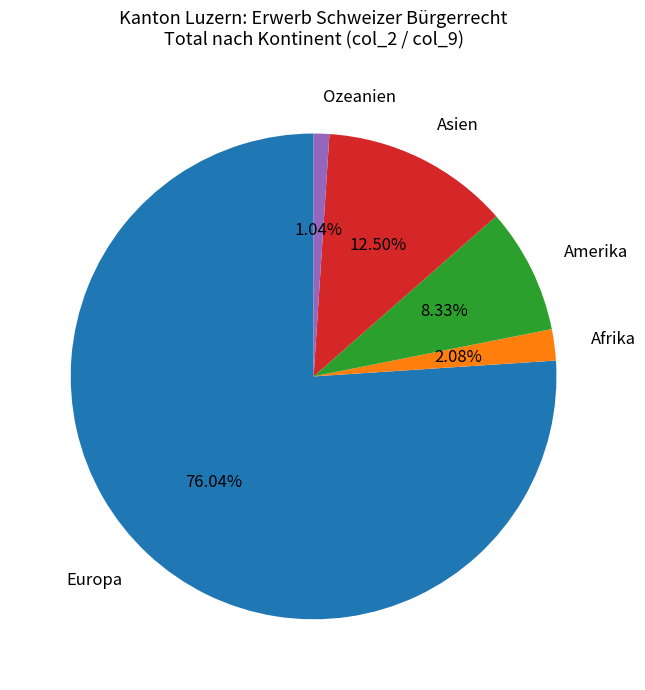

Between Afrika and Ozeanien, which is larger?

Afrika